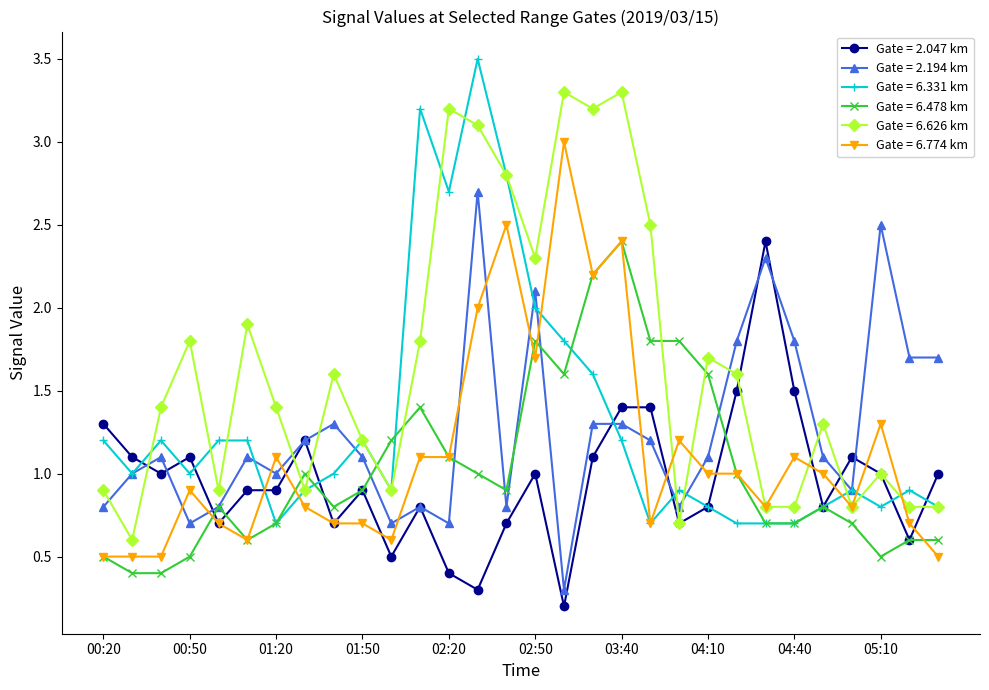

How many series are shown in this chart?

6